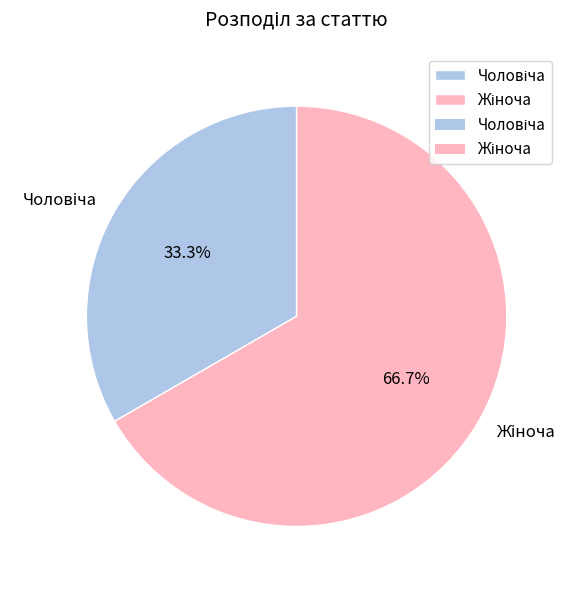

Does any single category account for the majority?

Yes